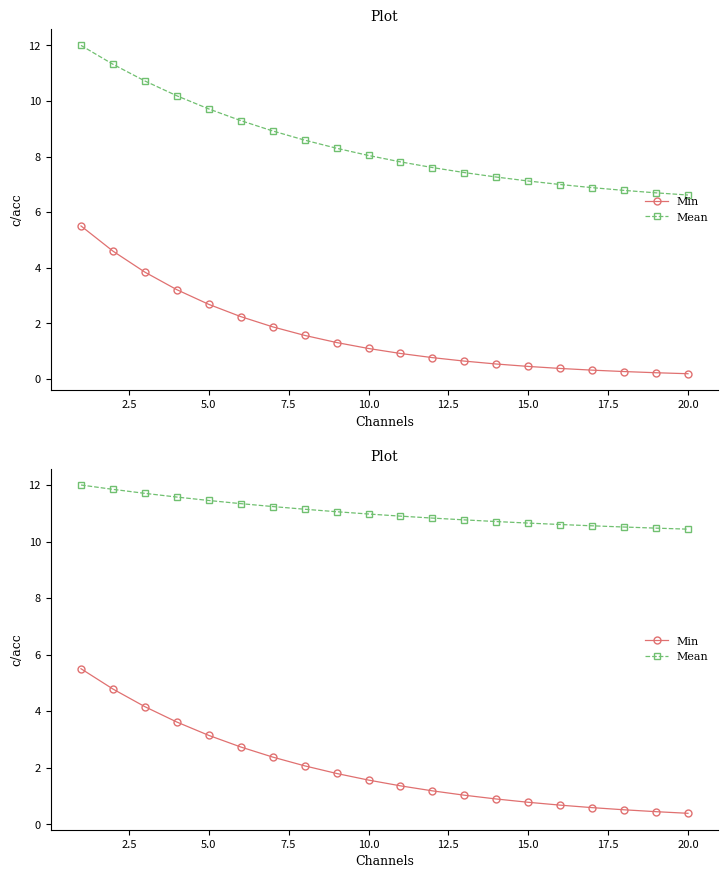

The value of Min at 11 is 0.8. True or false?

False